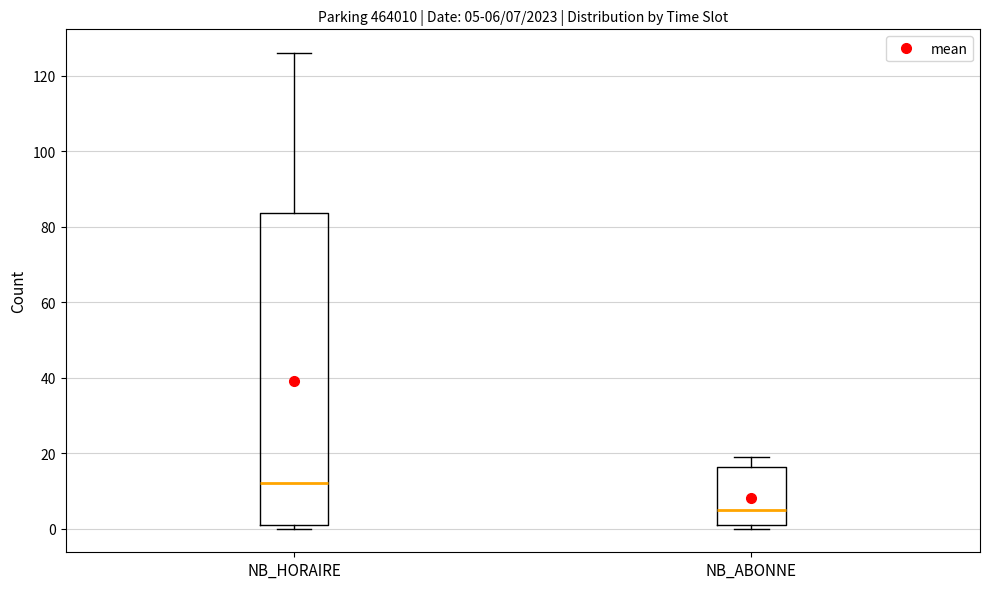

Comparing the boxes themselves (not the whiskers), which one is the tallest?

NB_HORAIRE